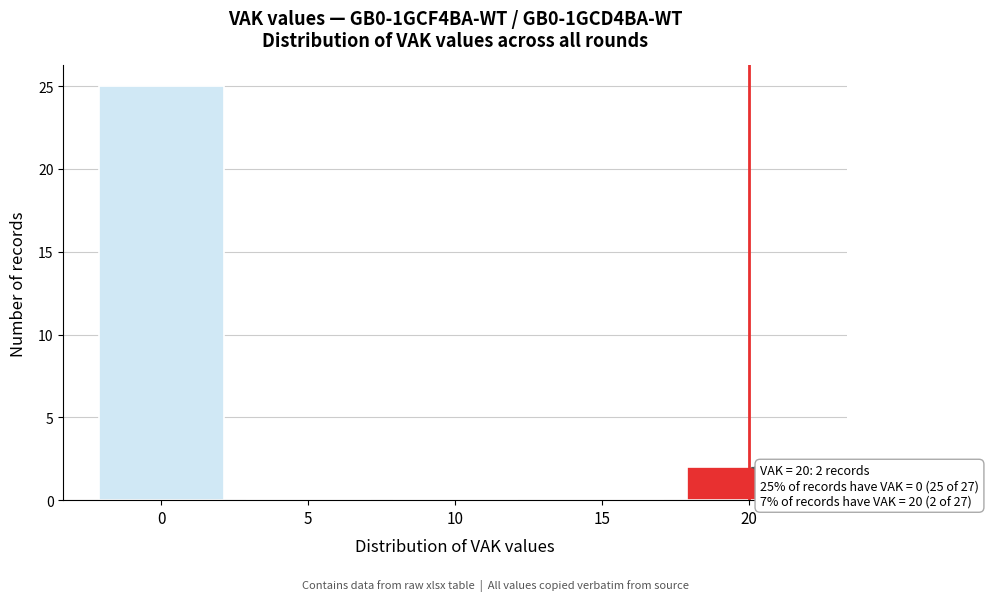

Which range on the x-axis has the tallest bar?

-2.5 to 2.5